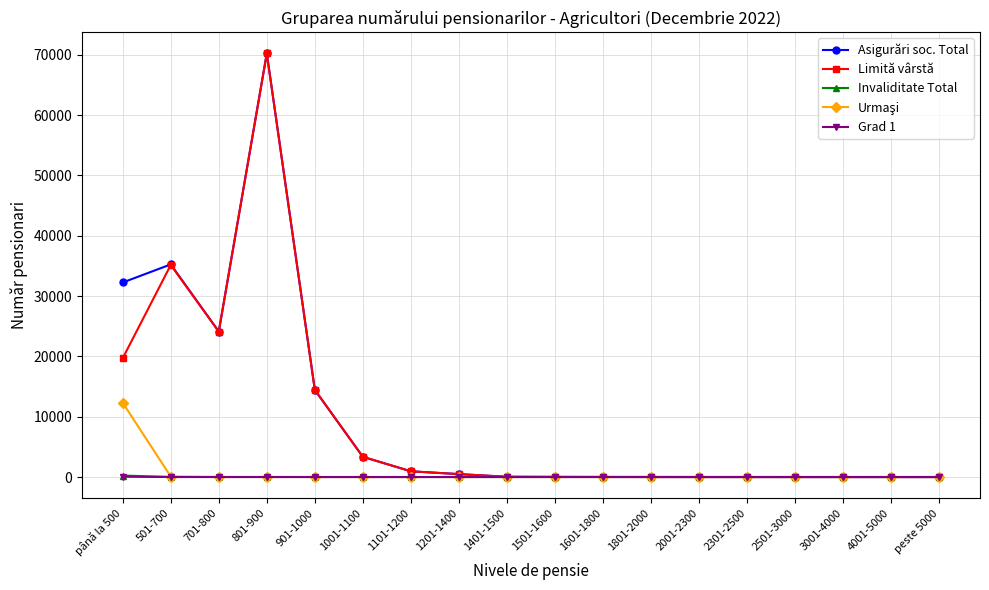

At which label does Limită vârstă reach its peak?

801-900